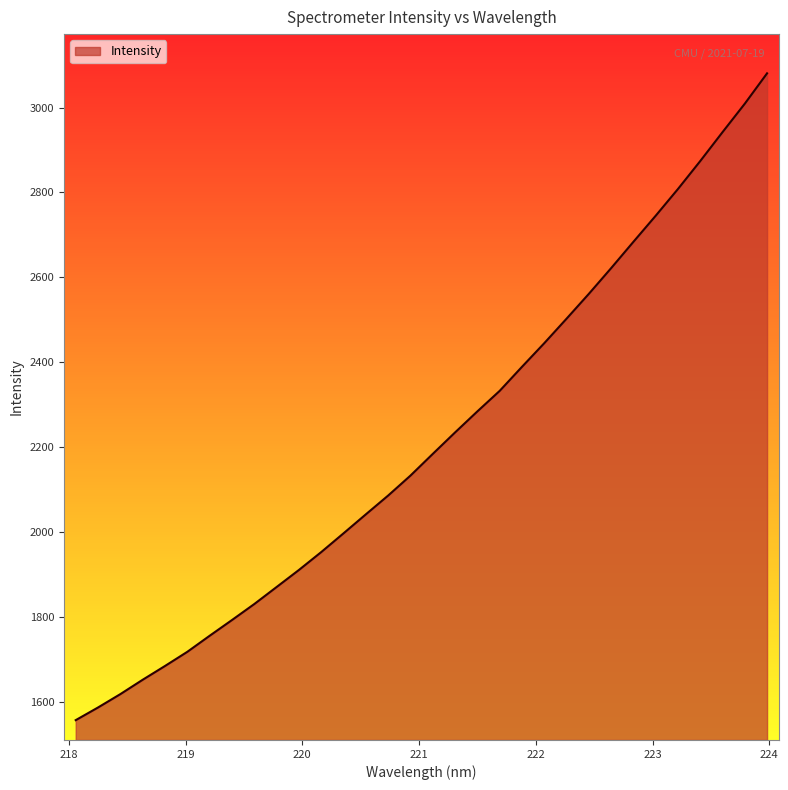

What is the maximum value shown in the chart?

3080.7